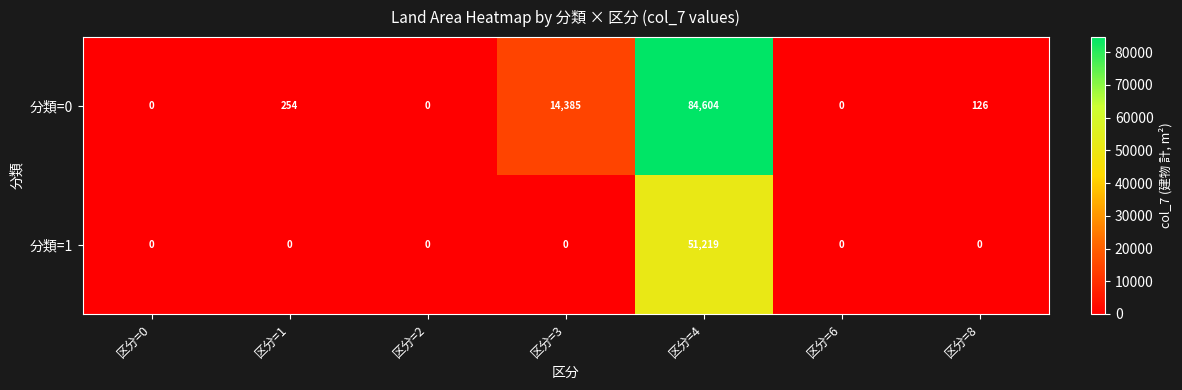

At which category does the chart reach its peak across all series?

区分=4